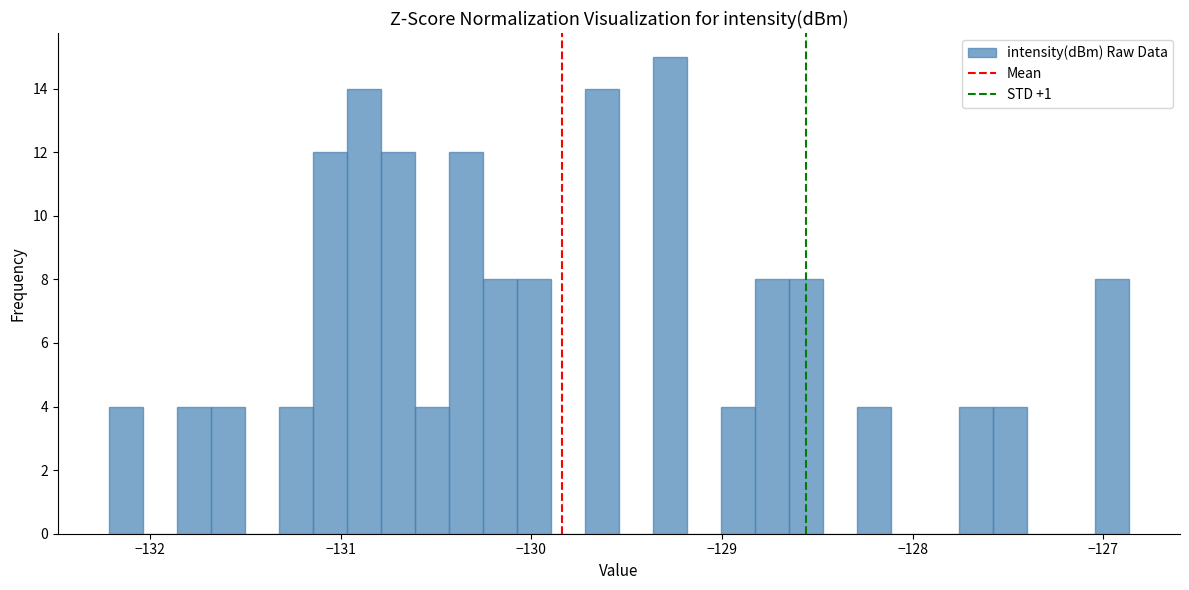

Around what value on the x-axis is the tallest bar? Give the approximate position of its centre, as read against the axis.

-129.3